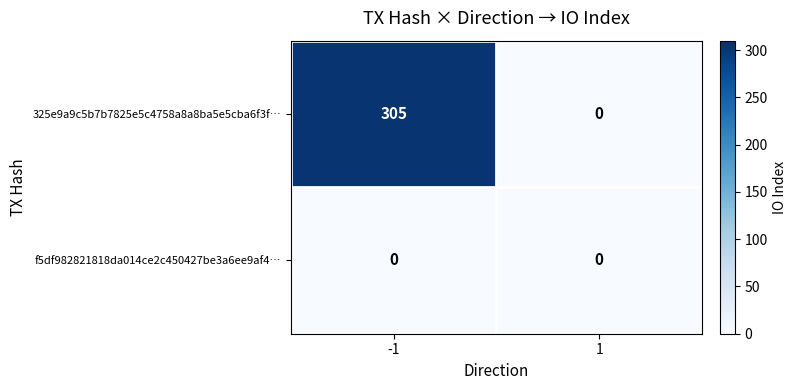

Rank the series by their maximum value, from lowest to highest.

f5df982821818da014ce2c450427be3a6ee9af4…, 325e9a9c5b7b7825e5c4758a8a8ba5e5cba6f3f…